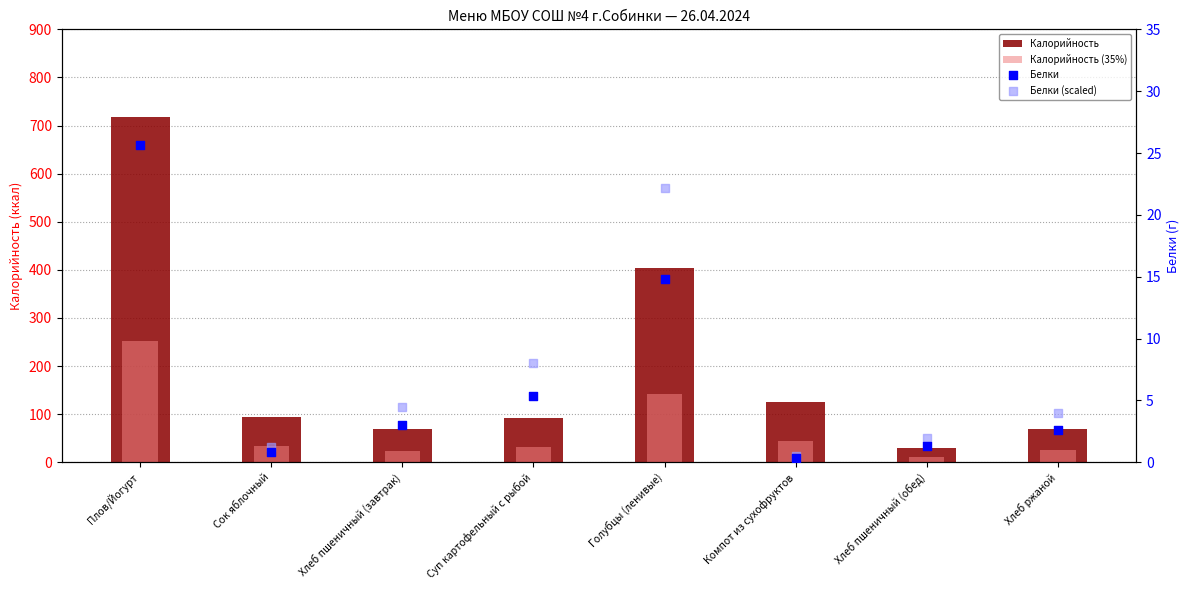

Which series reaches the minimum Y coordinate?

Белки